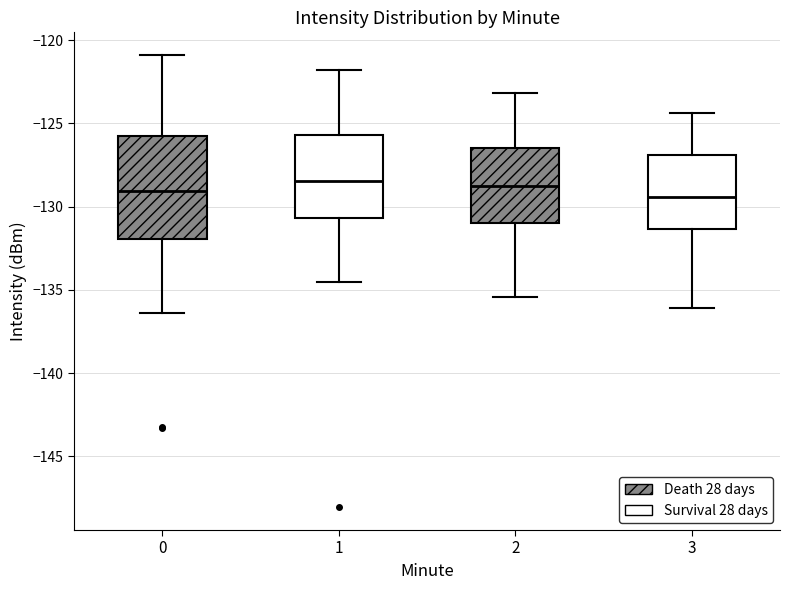

Comparing the boxes themselves (not the whiskers), which one is the tallest?

0